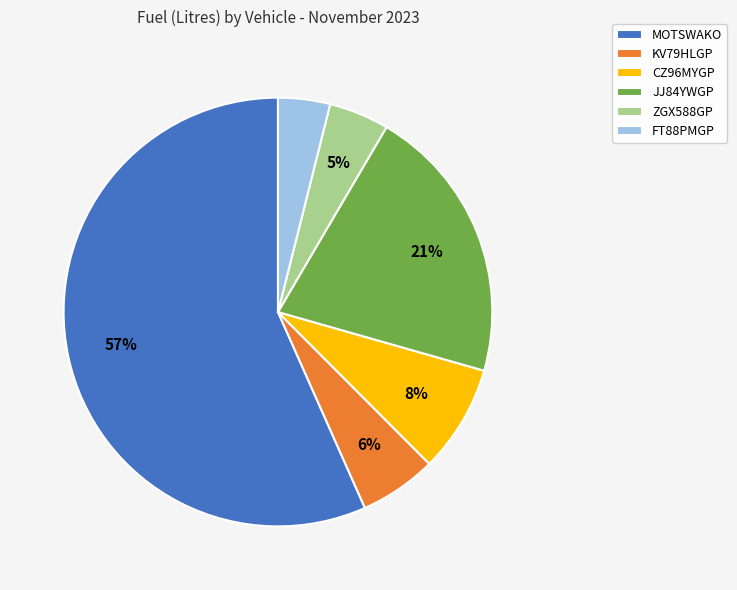

Which category has the smallest portion of the pie?

FT88PMGP